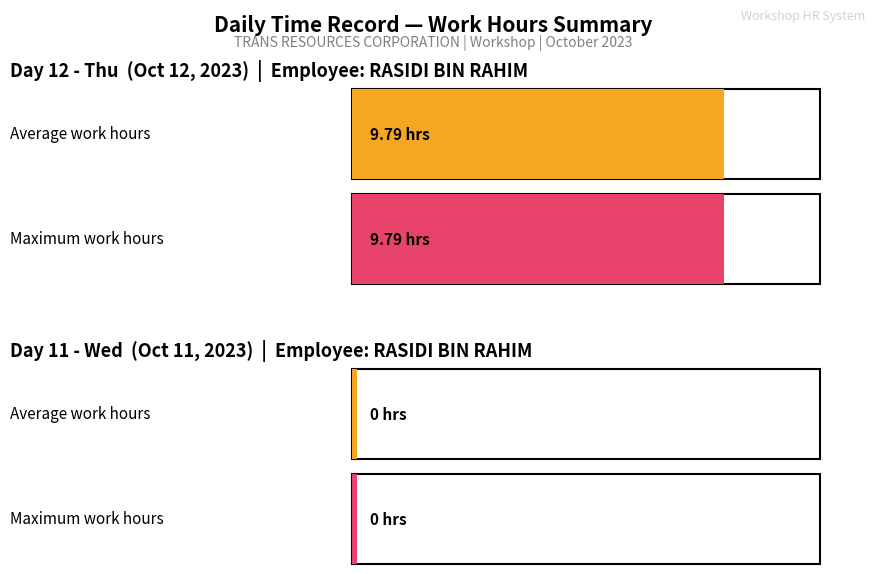

At which category is the sum across all series the highest?

Day 12 (Thu)